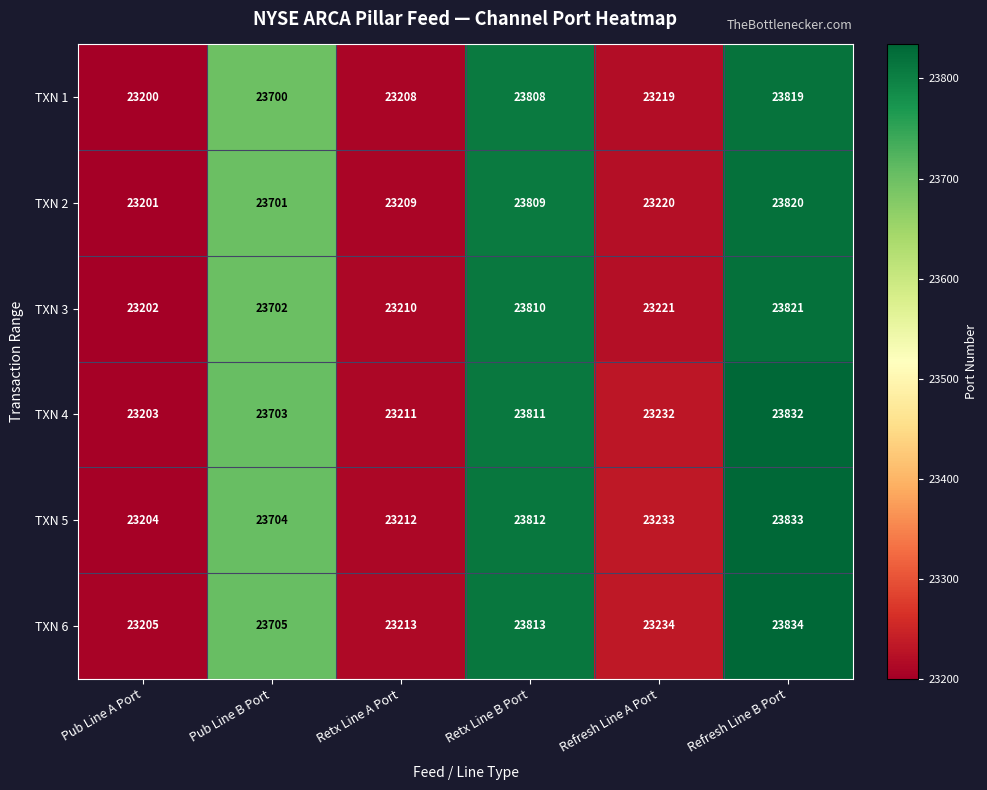

What is the sum of all TXN 3 values?

140966